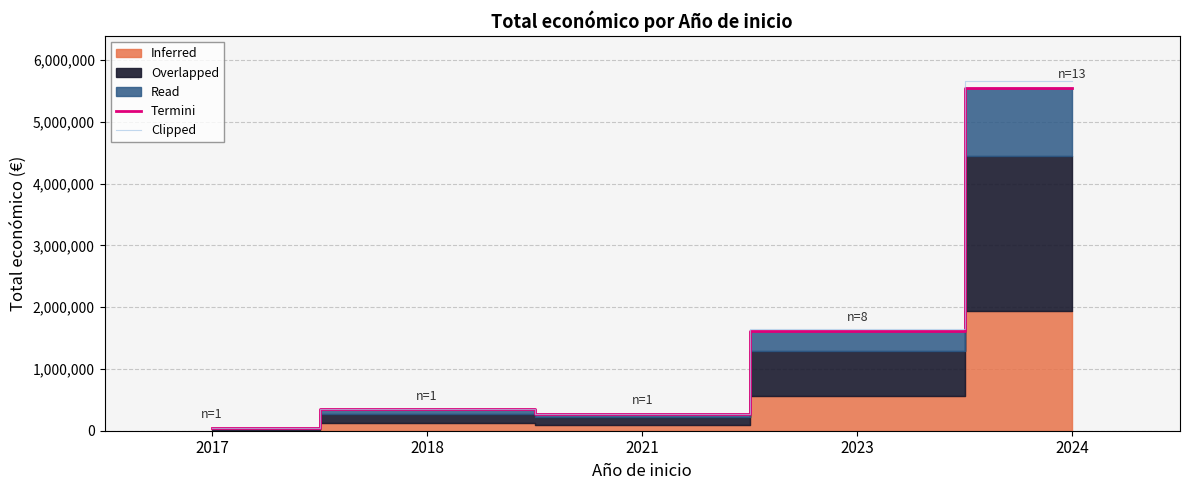

Which label corresponds to the smallest value in the chart?

2017